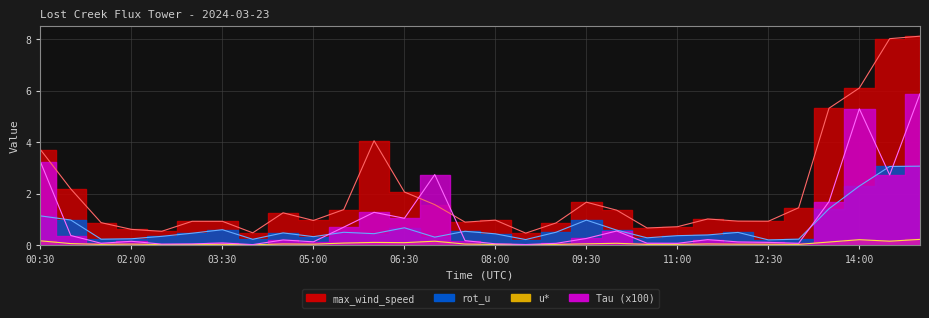

What are all the series names shown in the legend?

Tau, rot_u, max_wind_speed, u*